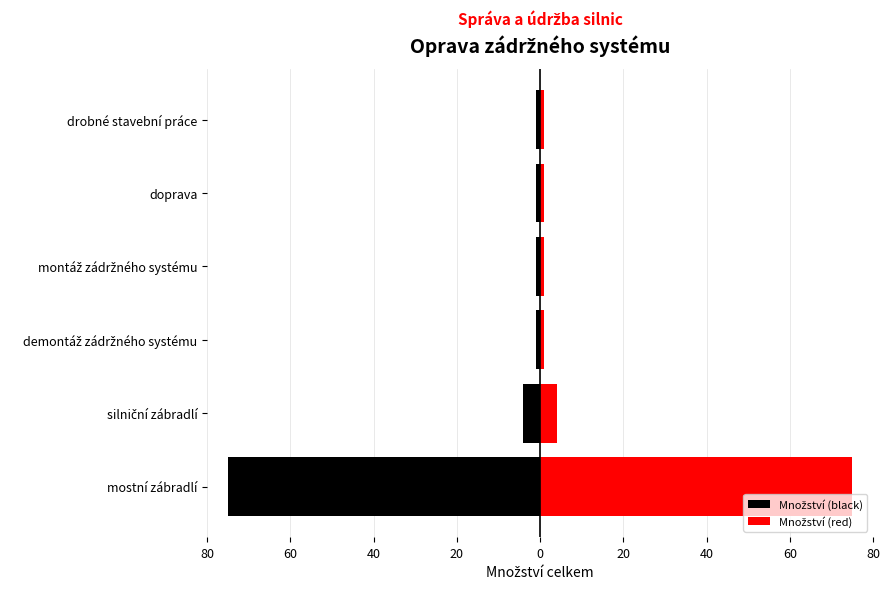

What is the difference between the highest and lowest values at silniční zábradlí?

8